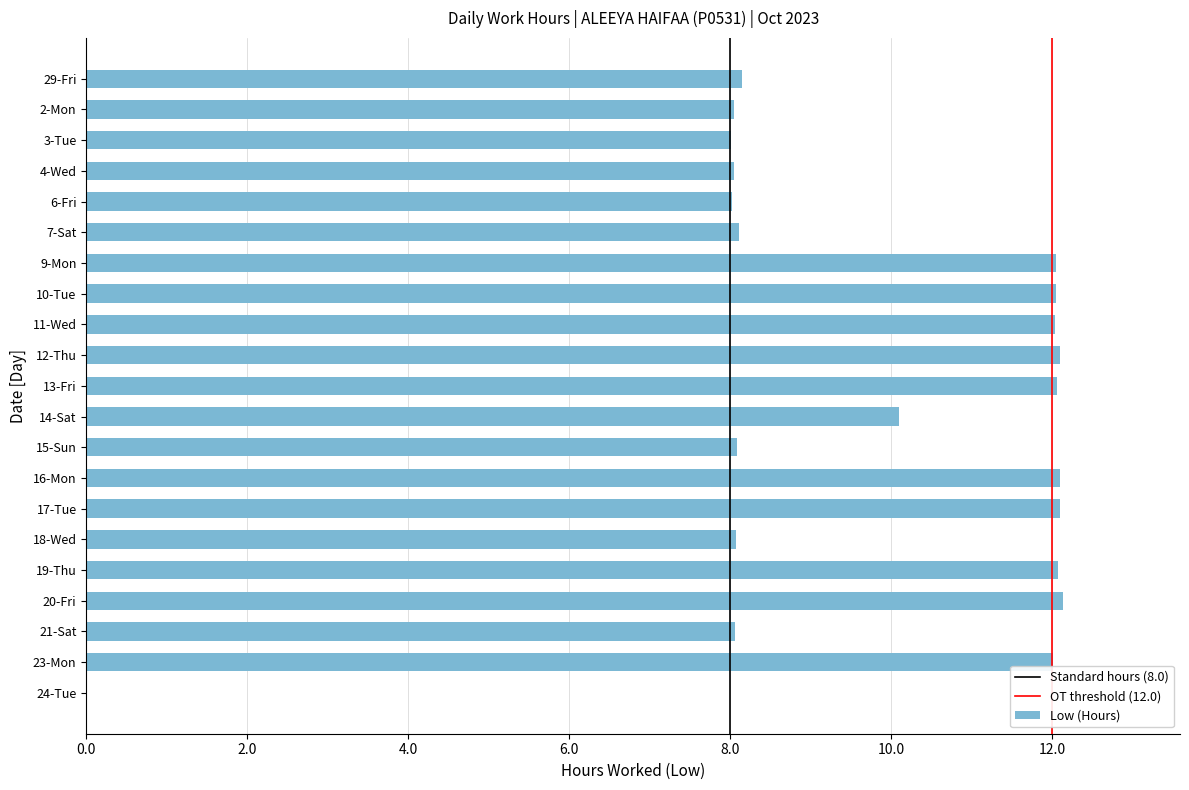

What is the average value?

9.7